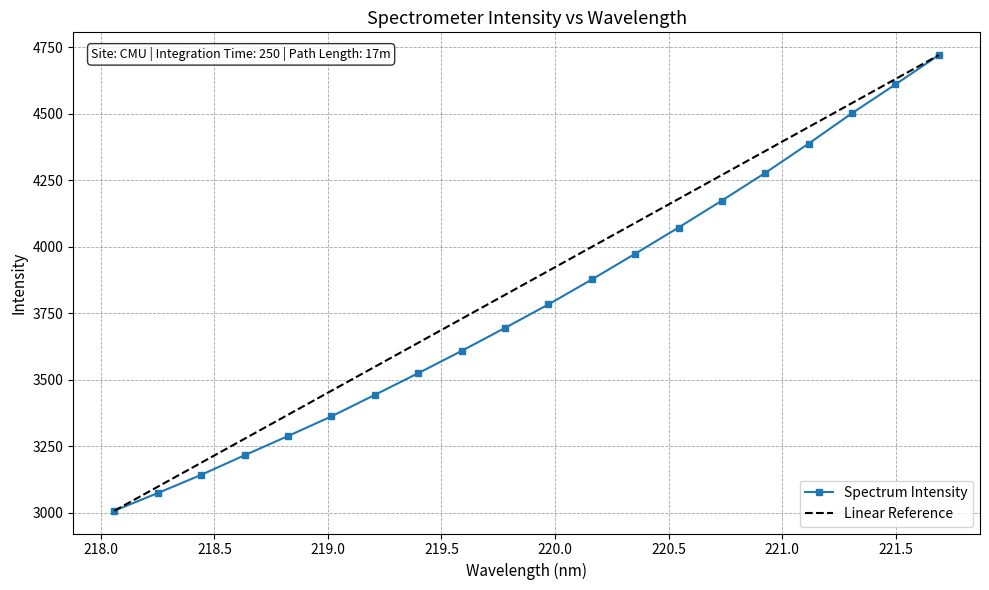

Is it true that the value at 219.9712 is 5070.8?

False